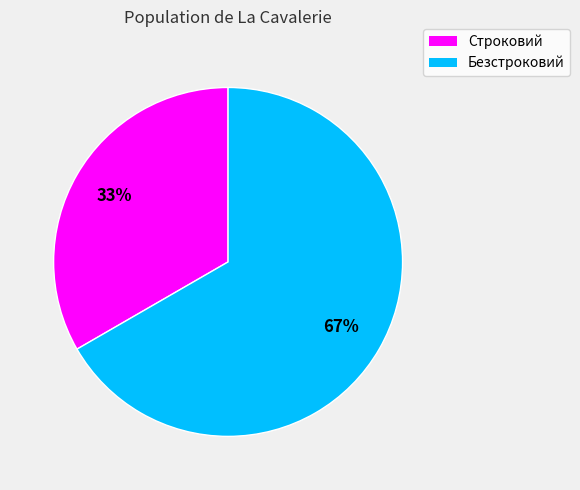

Is the sum of Строковий and Безстроковий greater than half?

Yes